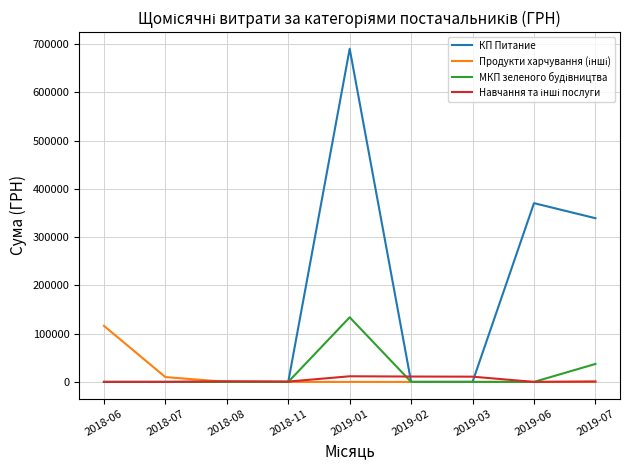

Which series has the widest spread of values?

КП Питание